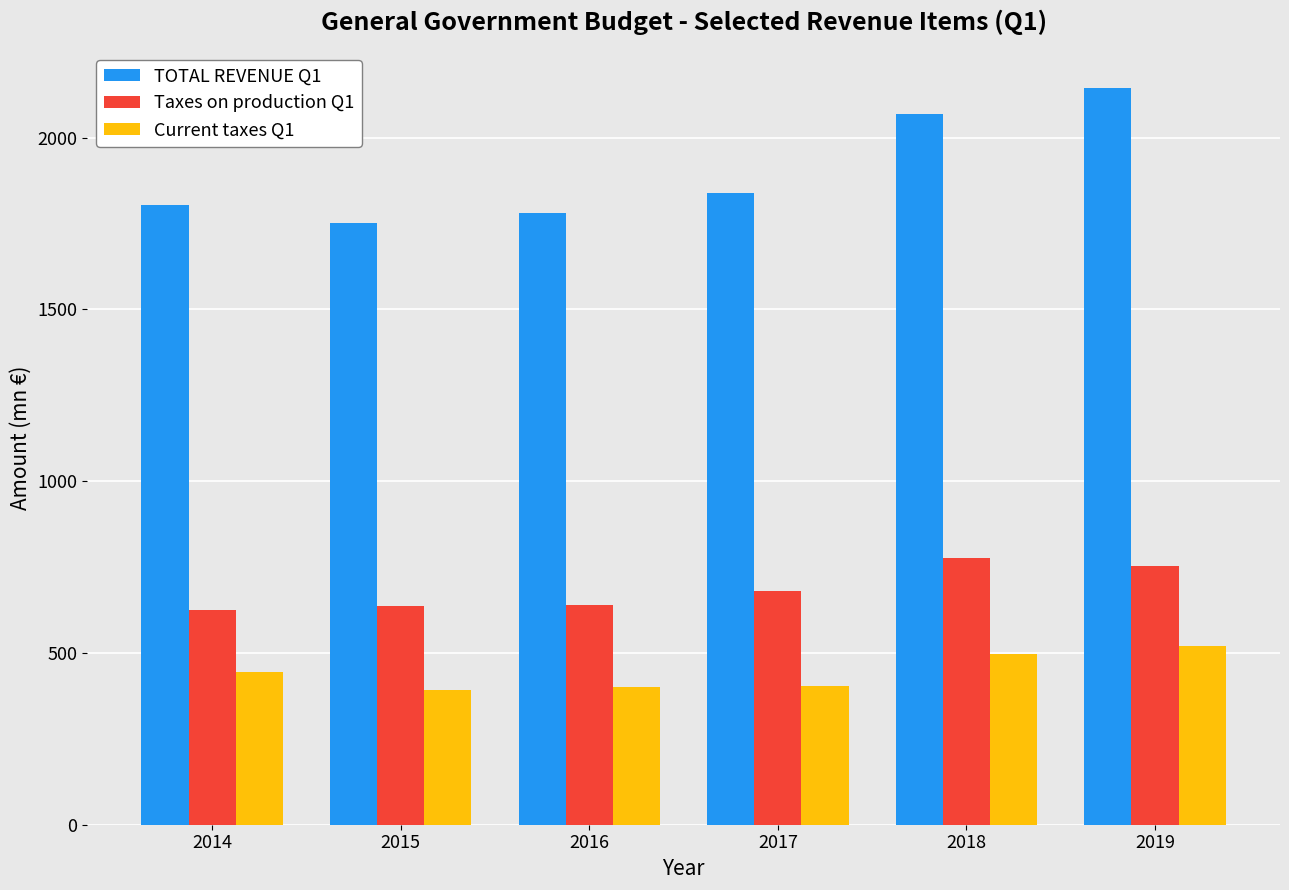

List the series in order of their overall mean, lowest first.

Current taxes Q1, Taxes on production Q1, TOTAL REVENUE Q1